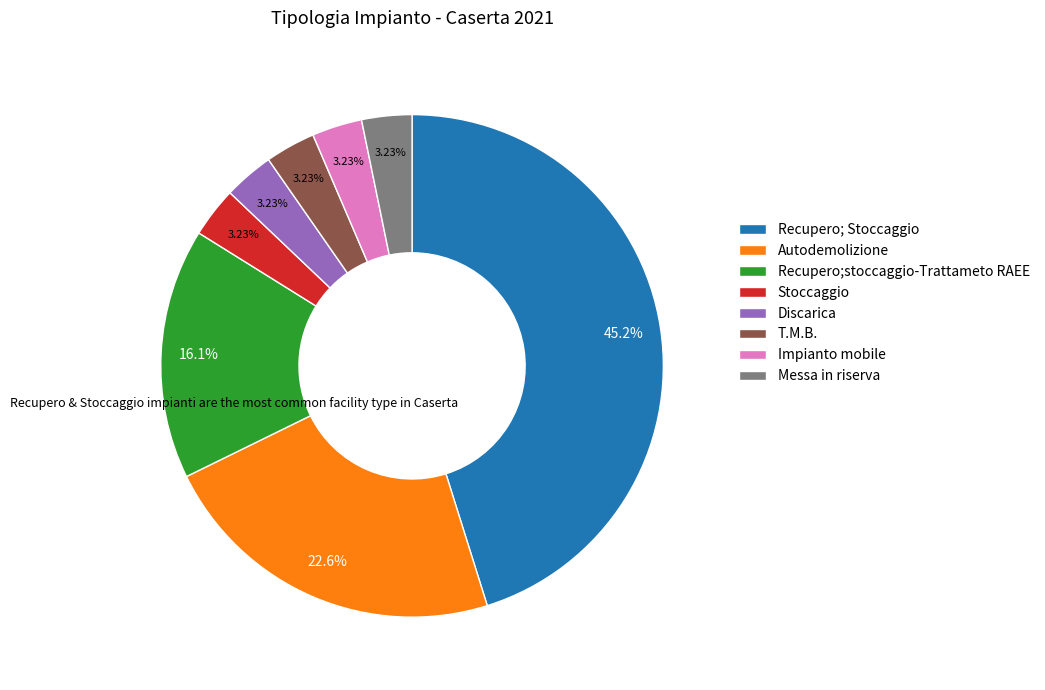

Which has a higher value, Autodemolizione or Messa in riserva?

Autodemolizione